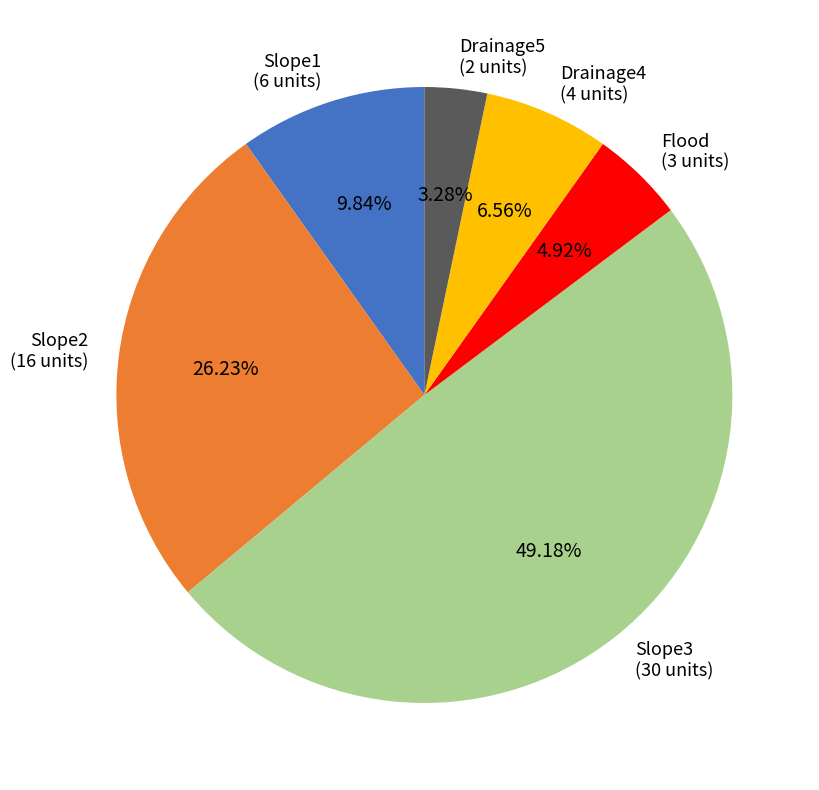

How many slices are in this pie chart?

6